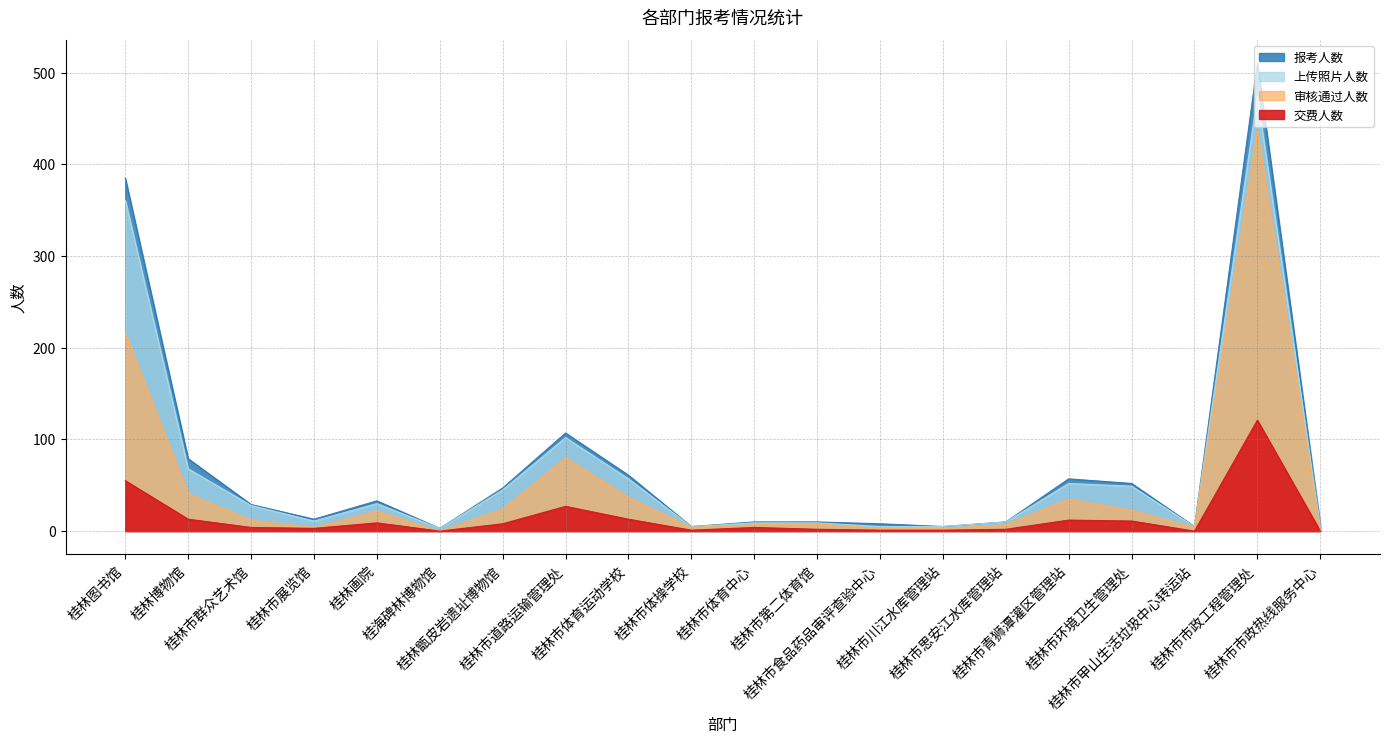

At which label does 报考人数 reach its minimum?

桂海碑林博物馆